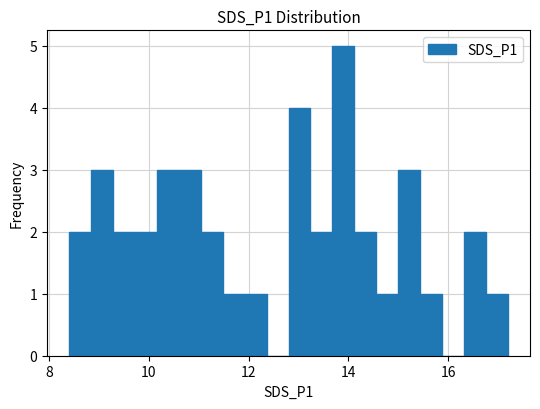

Around what value on the x-axis is the tallest bar? Give the approximate position of its centre, as read against the axis.

14.0